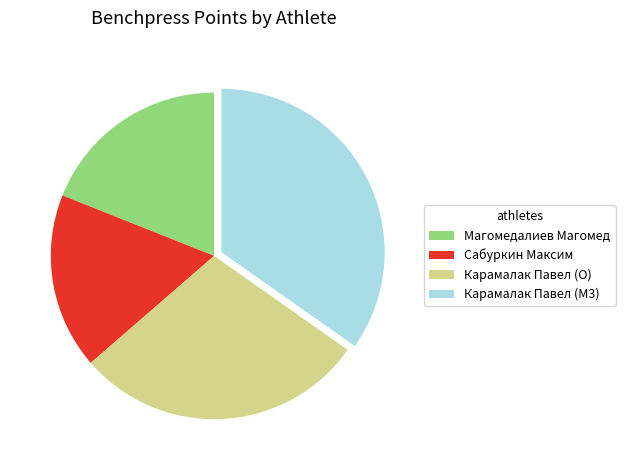

Which slice is the smallest?

Сабуркин Максим